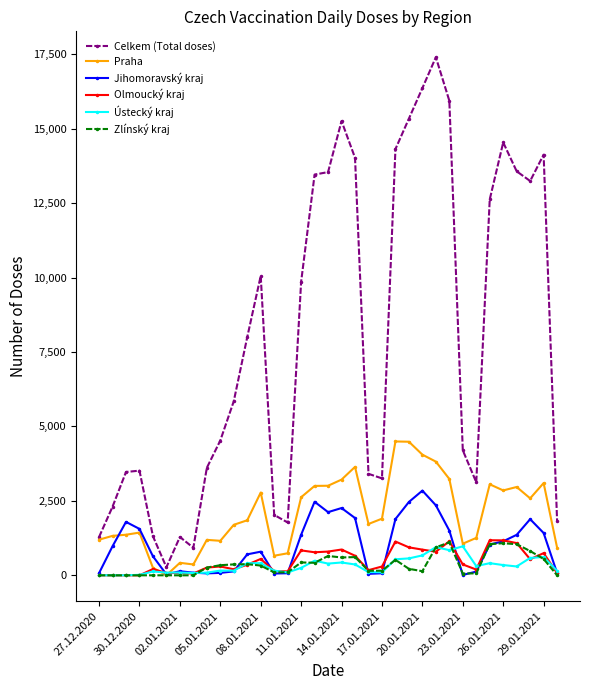

How many data points does each series have?

35